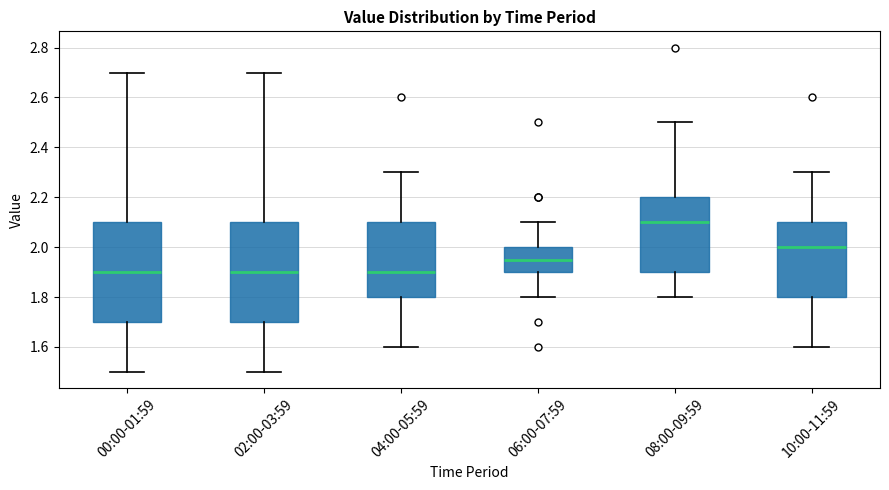

Reading left to right, read every box against the y-axis: the position of its median line, the range the box covers, and the ends of its whiskers. The values are not printed on the chart, so give them approximately, as read against the axis.

00:00-01:59: median 1.90, box 1.70 to 2.10, whiskers 1.50 to 2.70
02:00-03:59: median 1.90, box 1.70 to 2.10, whiskers 1.50 to 2.70
04:00-05:59: median 1.90, box 1.80 to 2.10, whiskers 1.60 to 2.30
06:00-07:59: median 1.96, box 1.90 to 2.00, whiskers 1.80 to 2.10
08:00-09:59: median 2.10, box 1.90 to 2.20, whiskers 1.80 to 2.50
10:00-11:59: median 2.00, box 1.80 to 2.10, whiskers 1.60 to 2.30